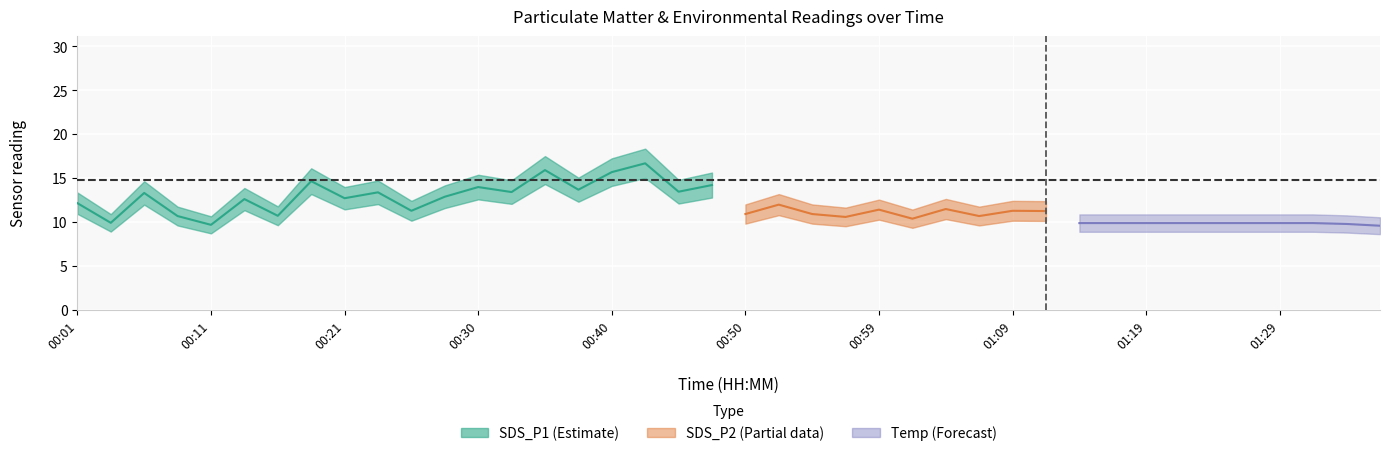

Is it true that SDS_P1 equals 13.4 at 00:23?

True